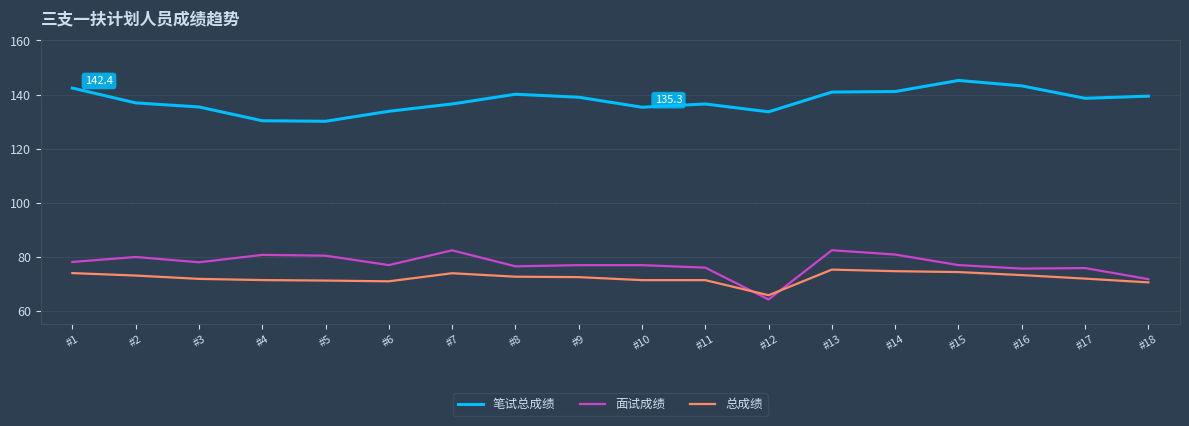

What is the difference between the maximum and minimum values in the 面试成绩 series?

18.2